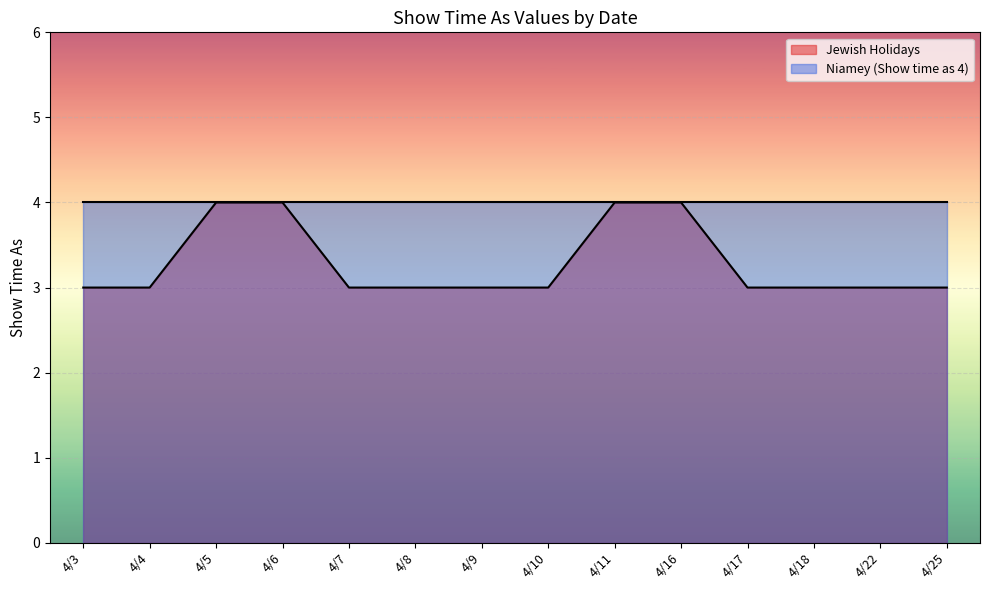

True or false: there are more than 0 points higher than both neighbors.

False